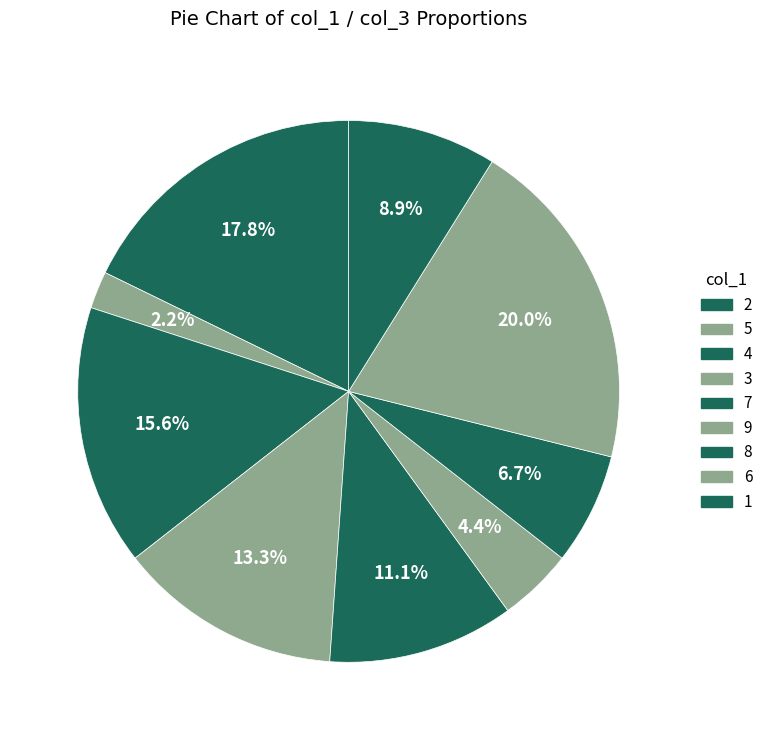

To the nearest percent, what is the difference between the largest and smallest slice percentages?

18%